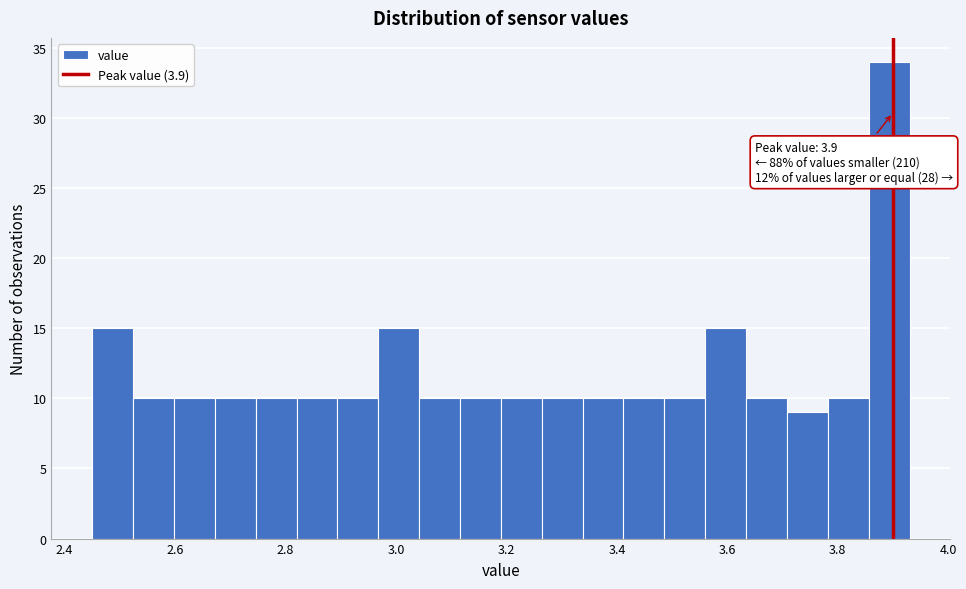

Around what value on the x-axis is the tallest bar? Give the approximate position of its centre, as read against the axis.

3.90